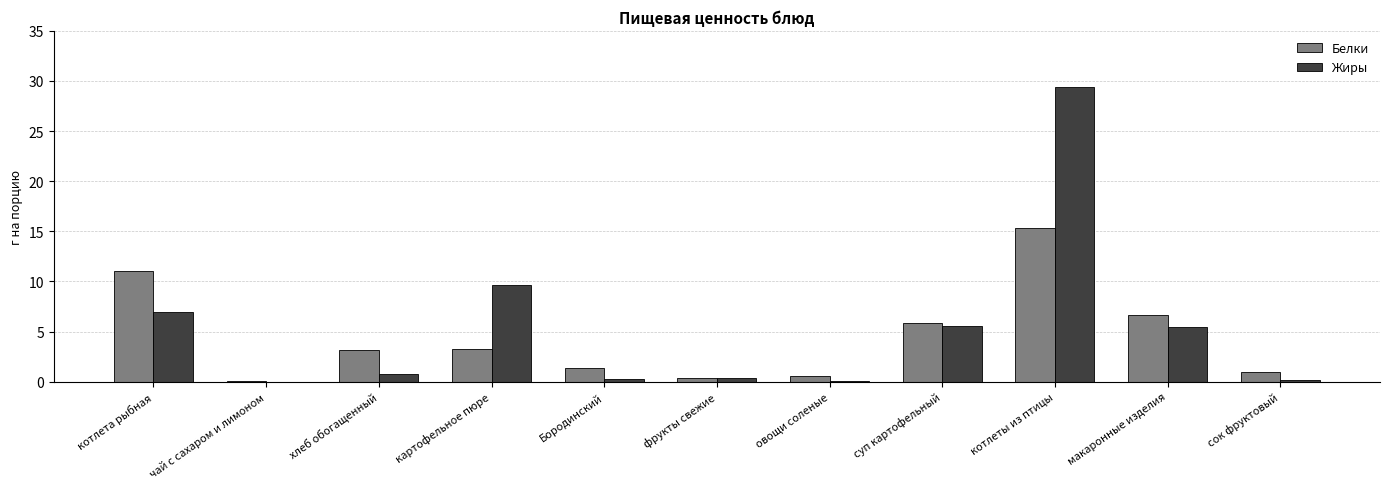

What is the sum of all Белки values?

48.6